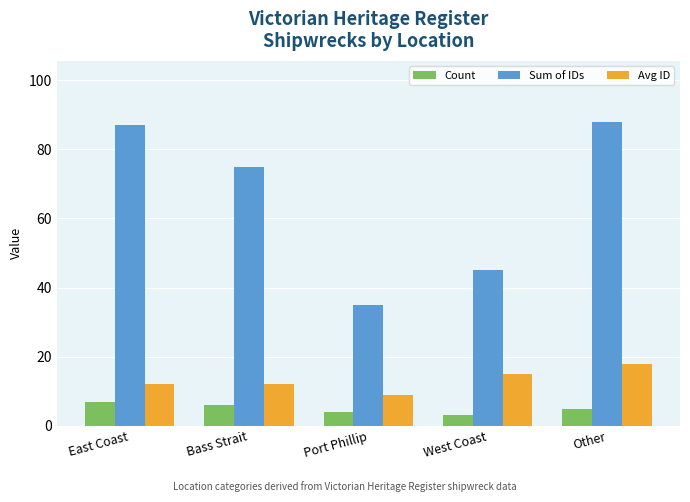

Does the chart contain stacked bars?

No